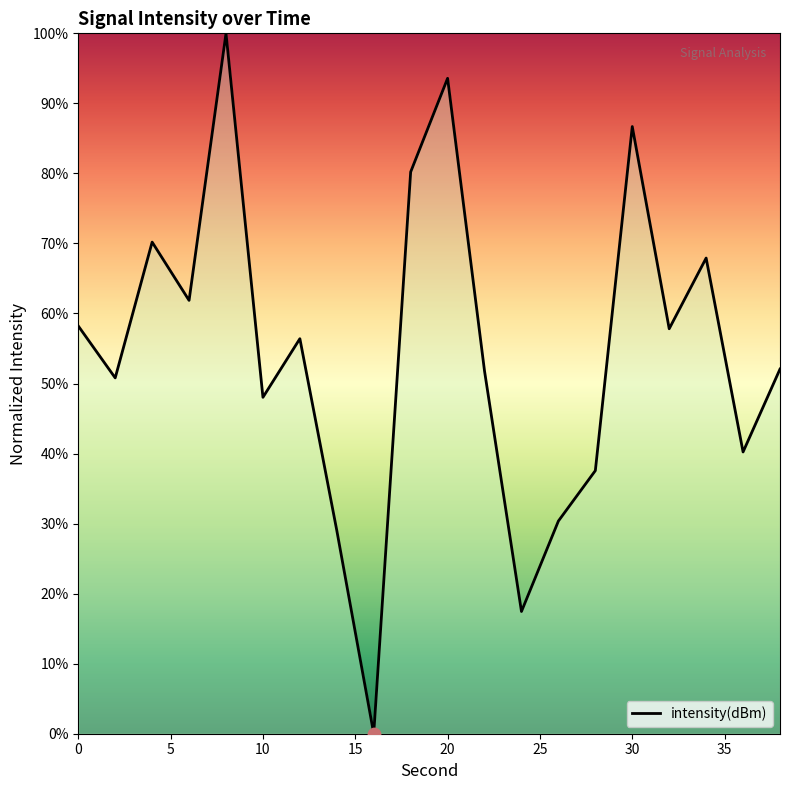

What is the greatest value displayed?

100.0